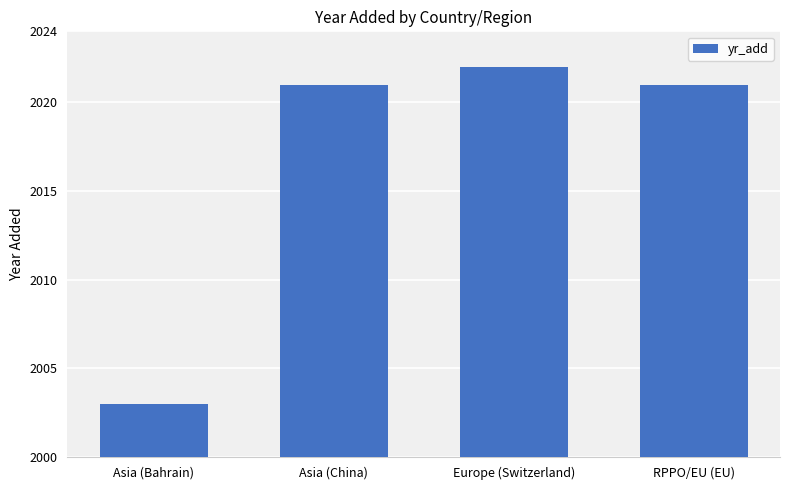

What is the difference between the values at RPPO/EU (EU) and Europe (Switzerland)?

1